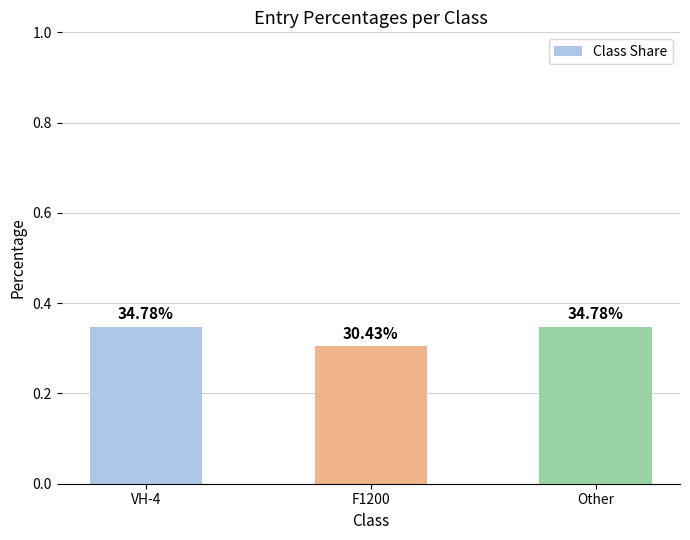

Are the bars horizontal?

No